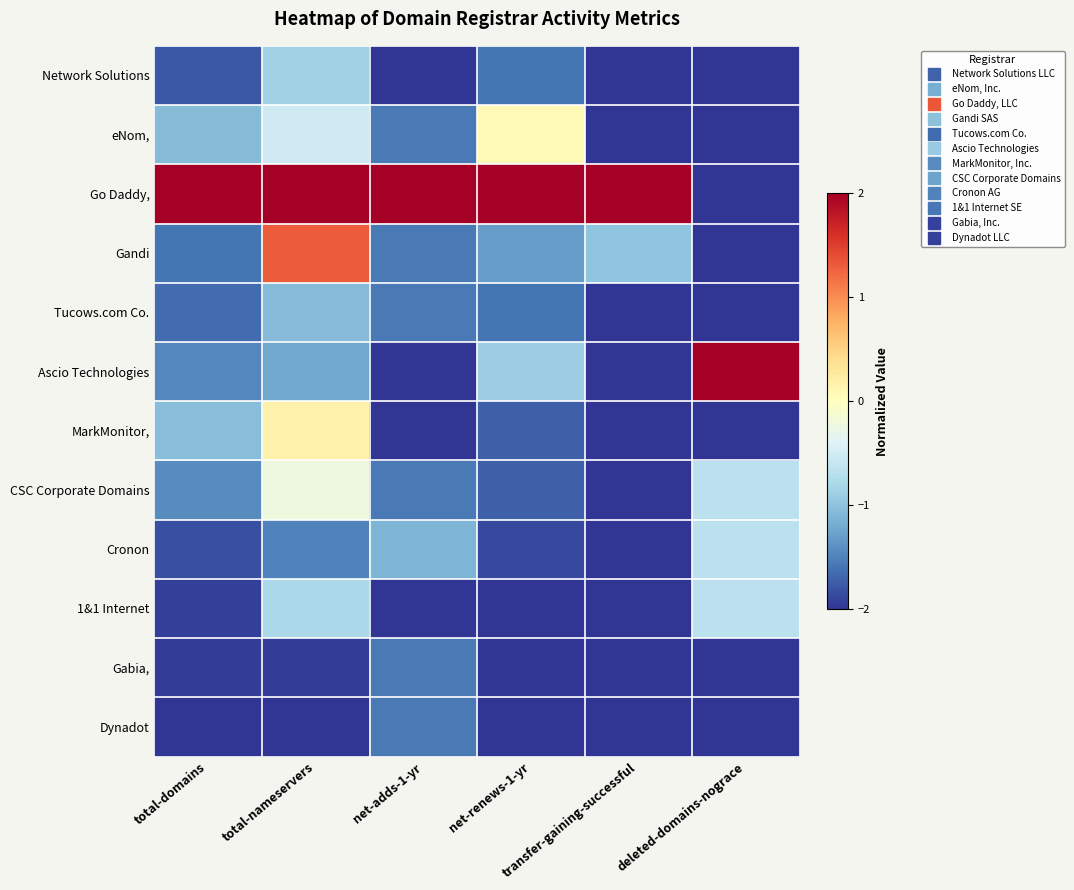

At which category is the sum across all series the highest?

total-nameservers